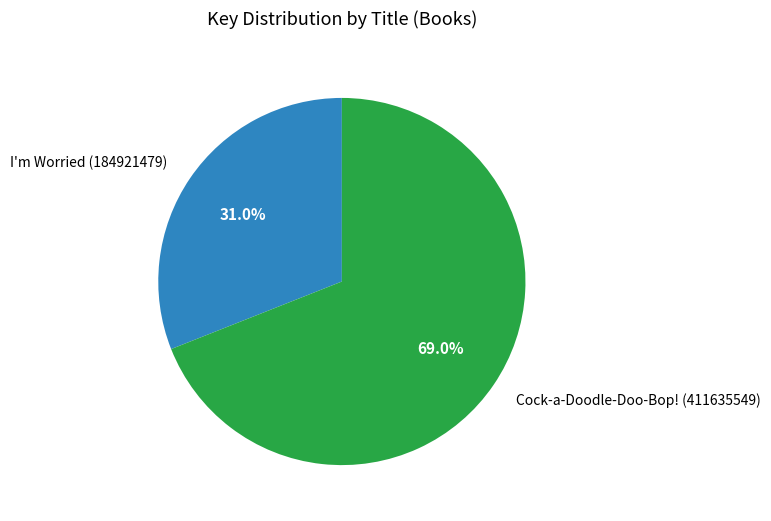

Between Cock-a-Doodle-Doo-Bop! (411635549) and I'm Worried (184921479), which is larger?

Cock-a-Doodle-Doo-Bop! (411635549)